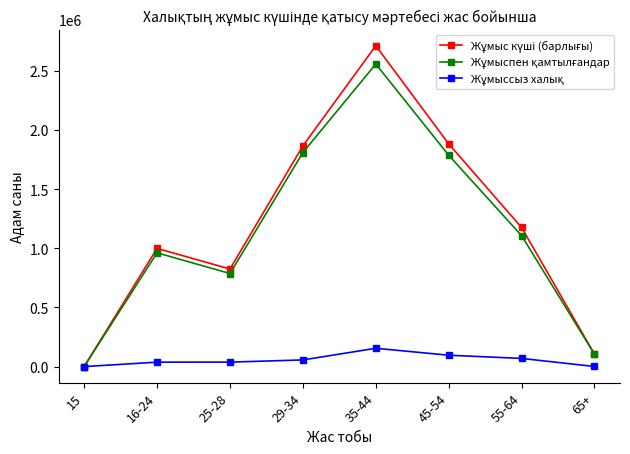

How many lines are shown in the chart?

3